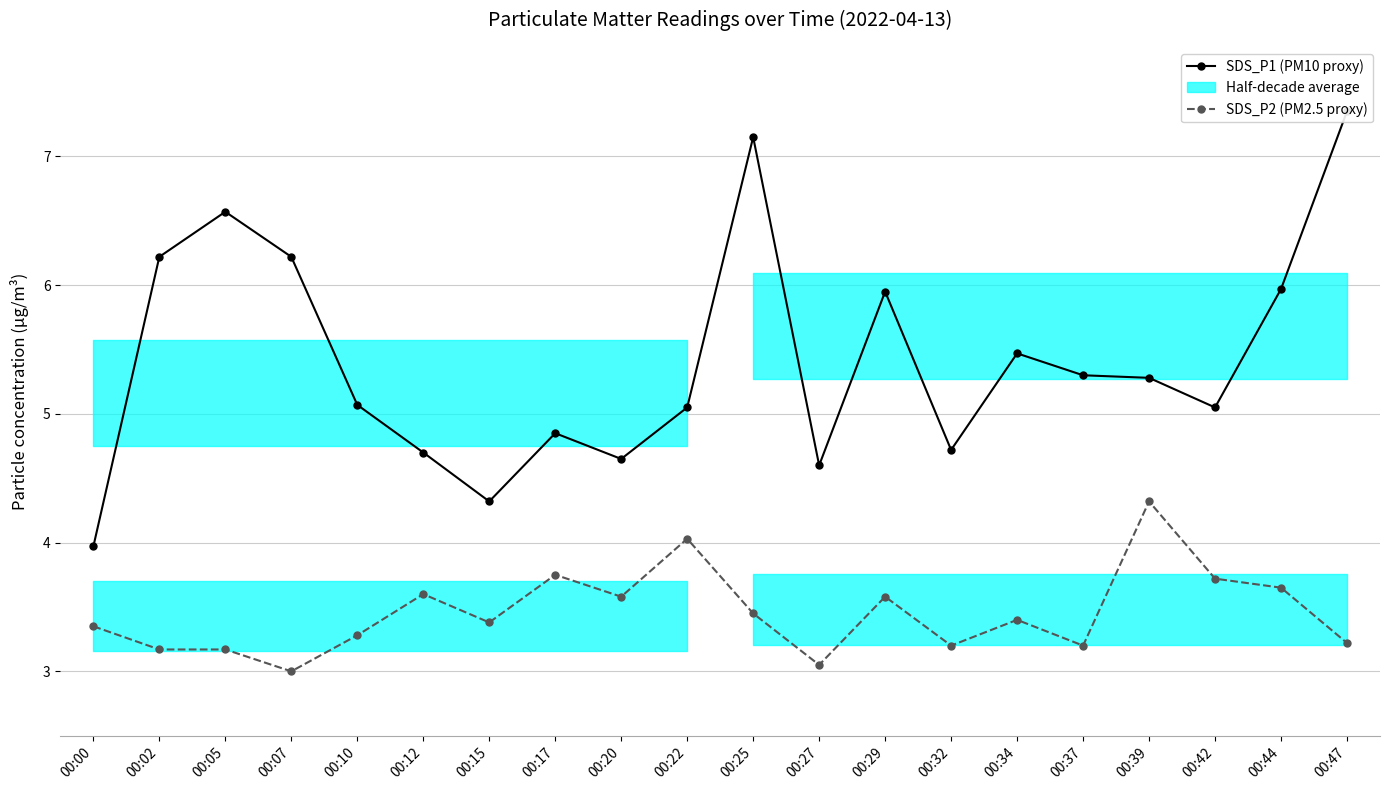

Is it true that SDS_P2 (PM2.5 proxy) equals 3.0 at 00:27?

True